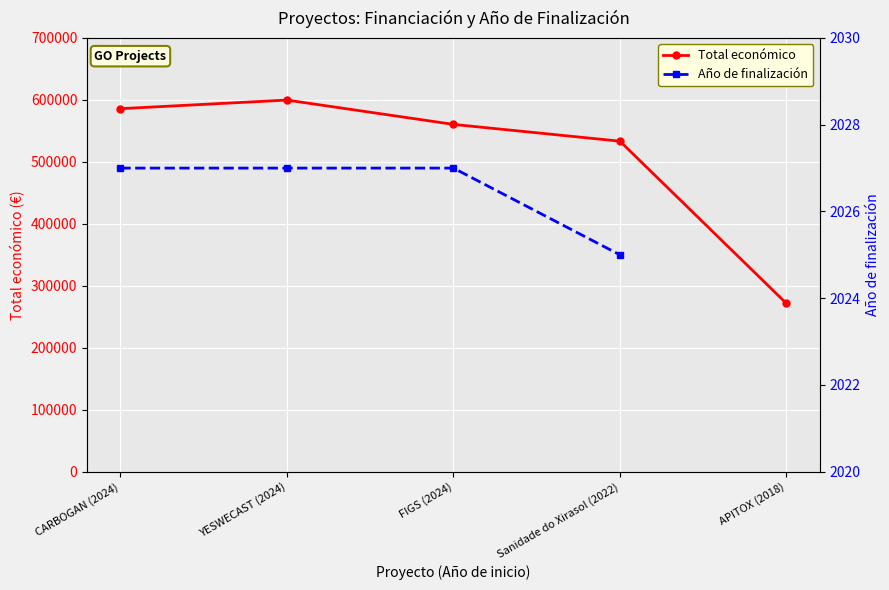

Where is Año de finalización nearest to the value 2026?

CARBOGAN (2024)